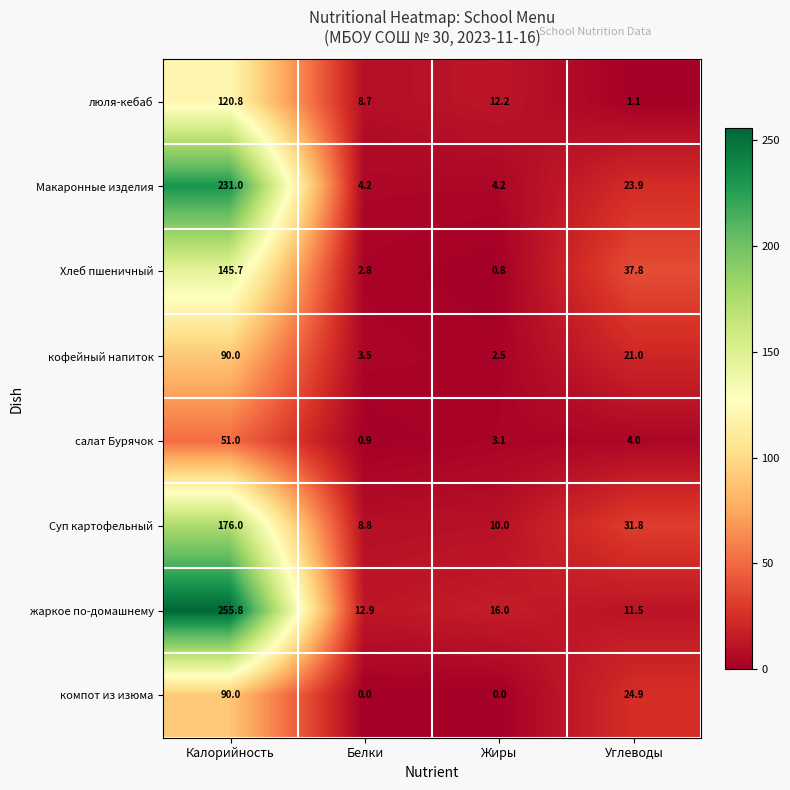

How many data points does each series have?

4